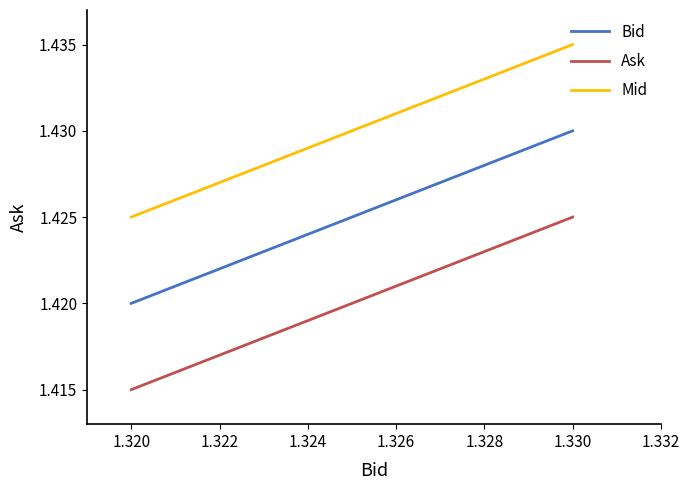

Is the value of Ask at 1.320 greater than the value of Bid at 1.320?

No